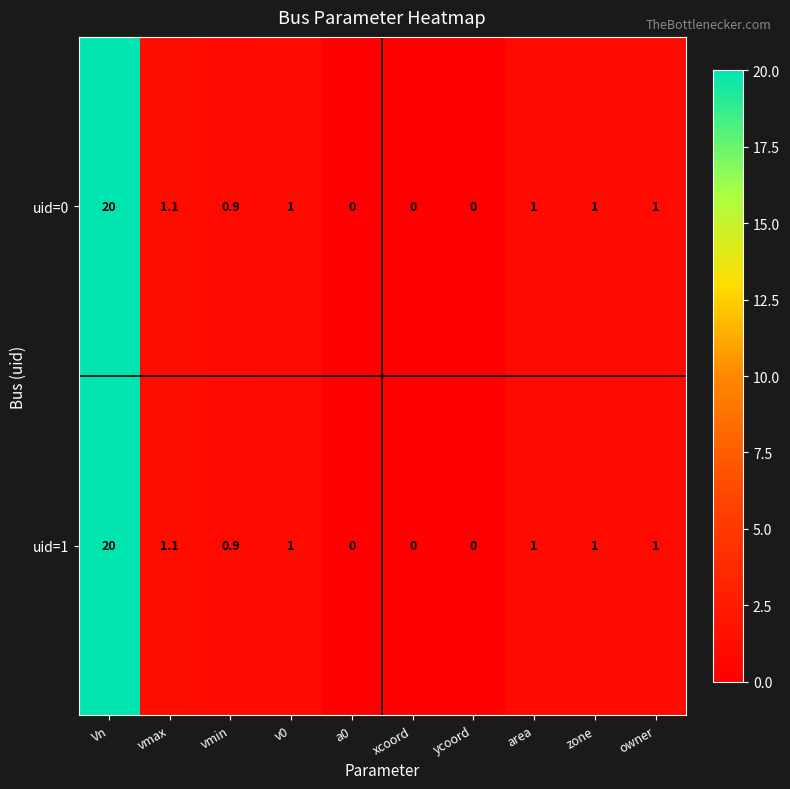

The uid=0 series shows 0.4 at owner. True or false?

False